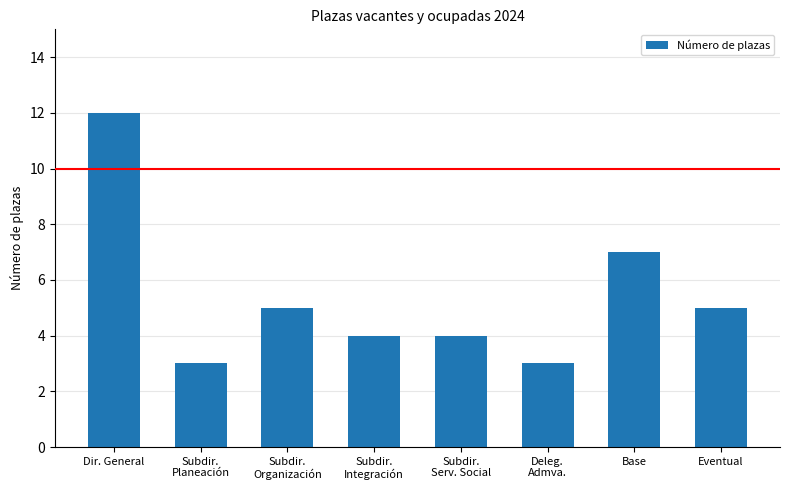

Are the bars grouped side by side (vs. stacked)?

No